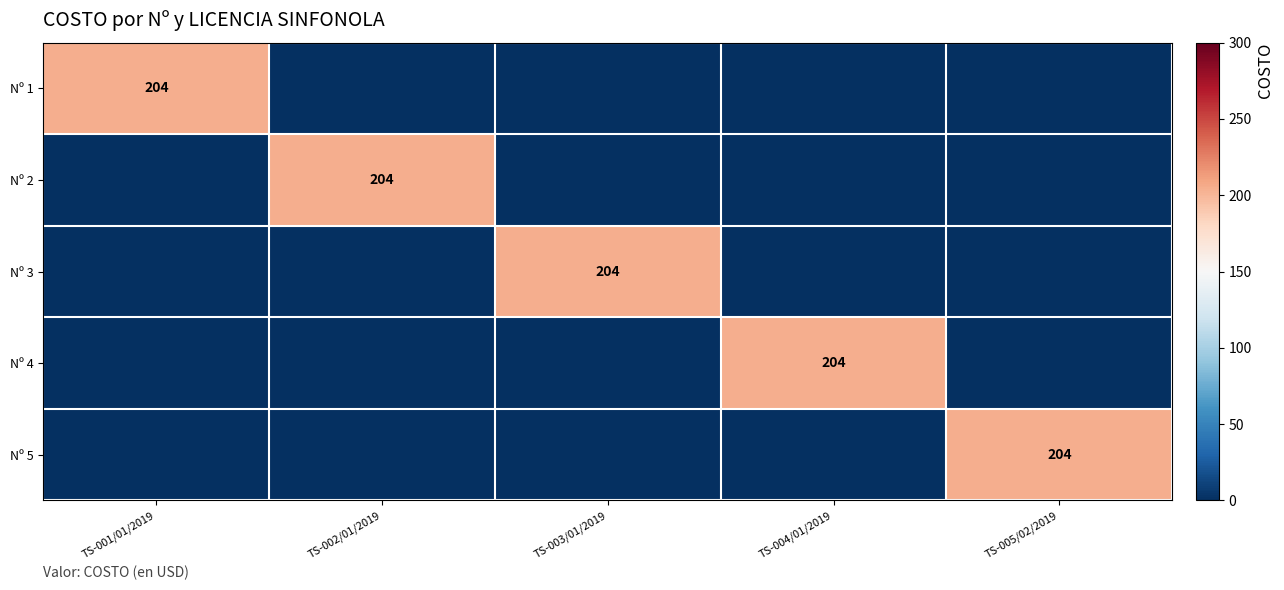

Count the number of data series in this chart.

5